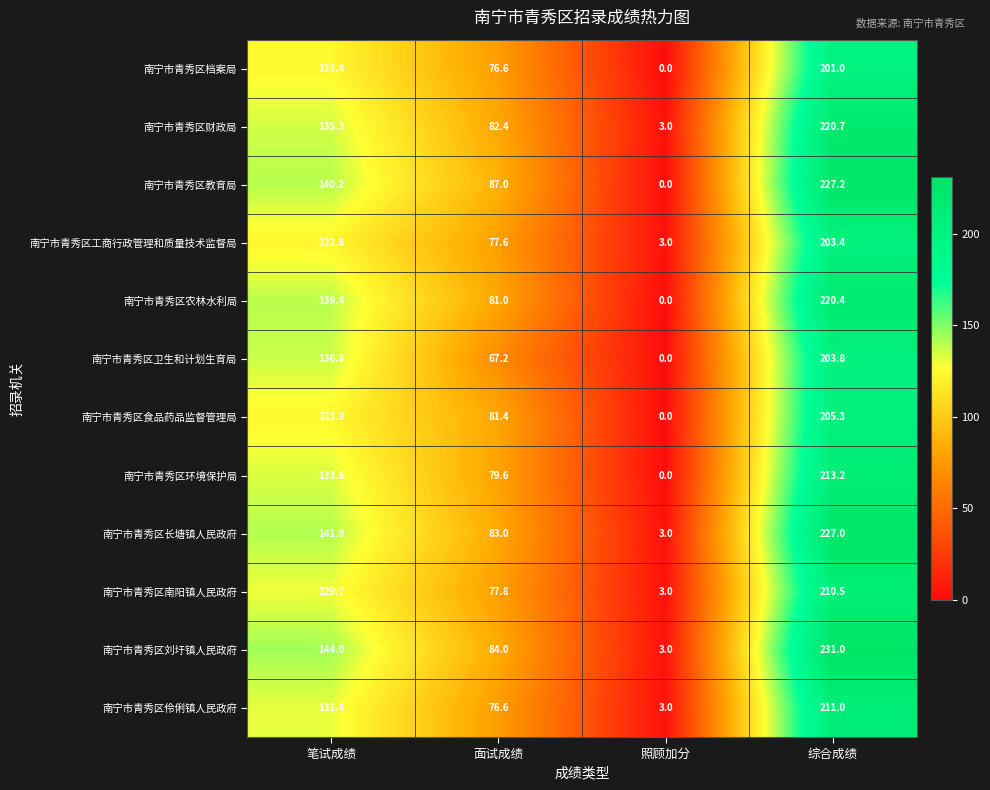

Where does the 南宁市青秀区教育局 series first go above 140?

笔试成绩